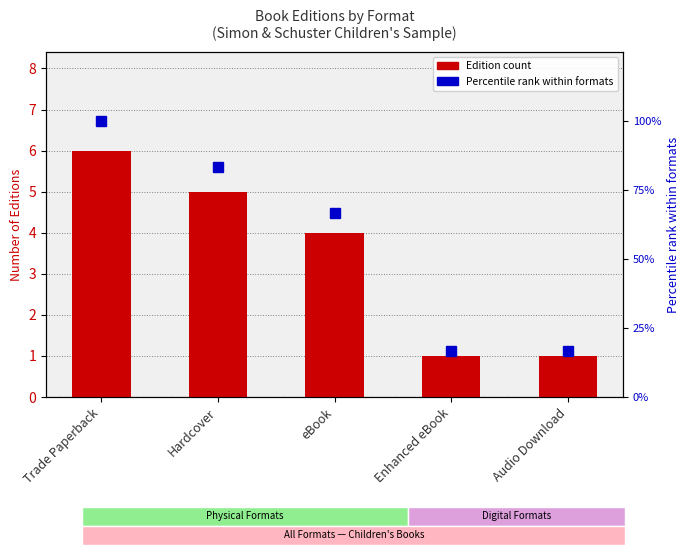

What is the approximate value of Edition Count at Trade Paperback?

6.0